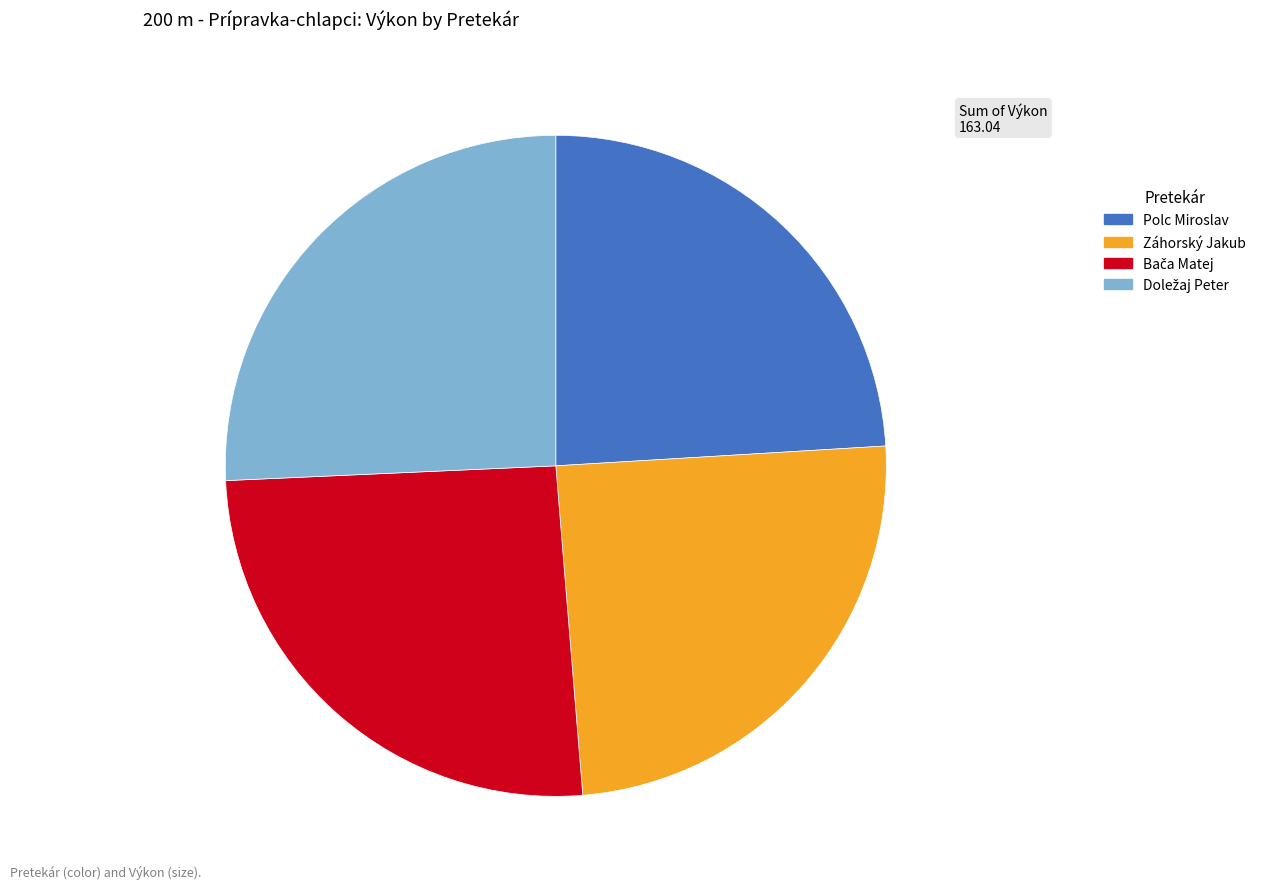

Does Záhorský Jakub represent more than half of the total?

No